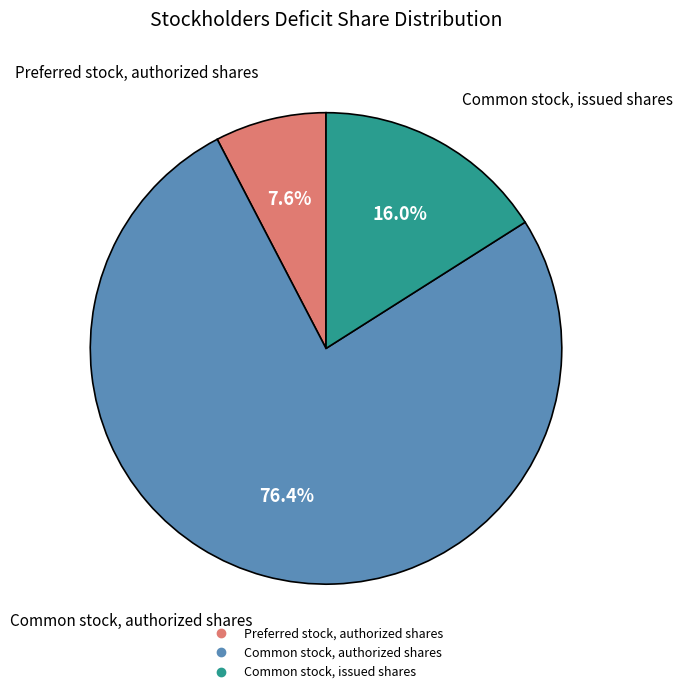

True or false: Preferred stock, authorized shares accounts for 8% of the total.

True